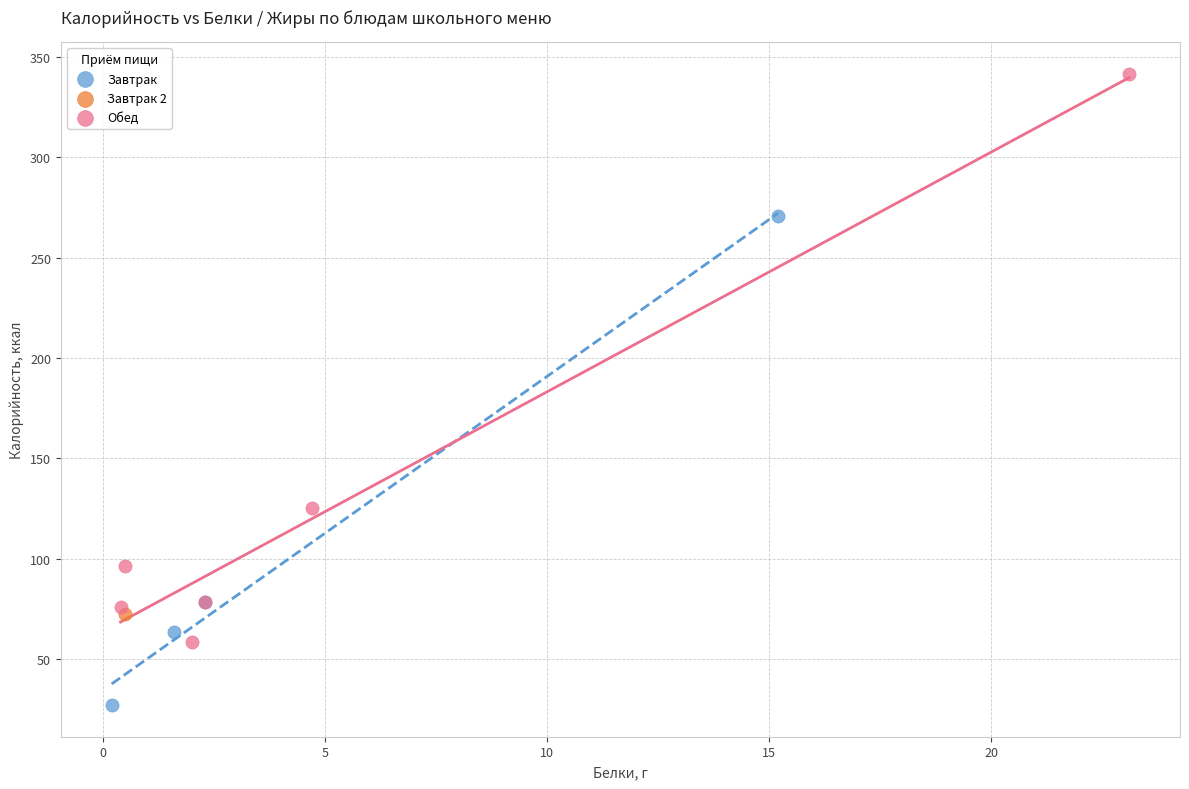

Which series reaches the maximum Y coordinate?

Обед